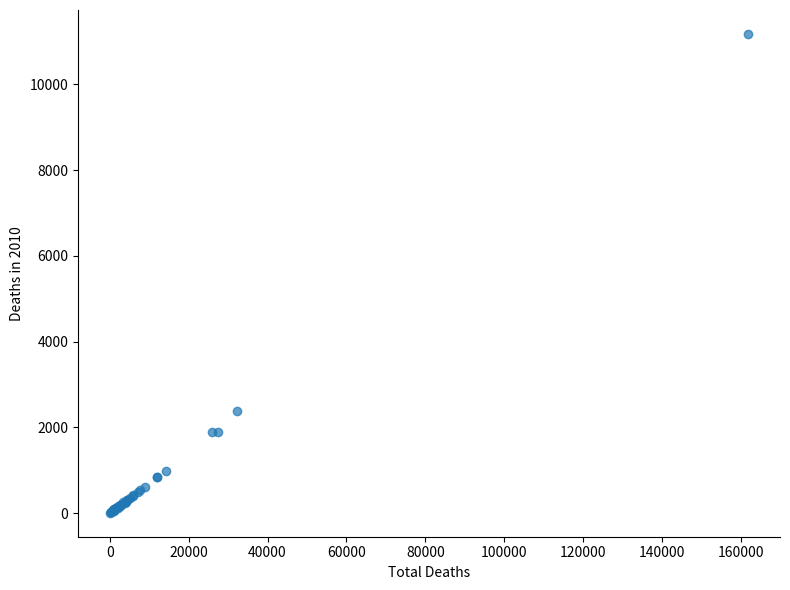

What Y value in the scatter plot is closest to 5592?

2380